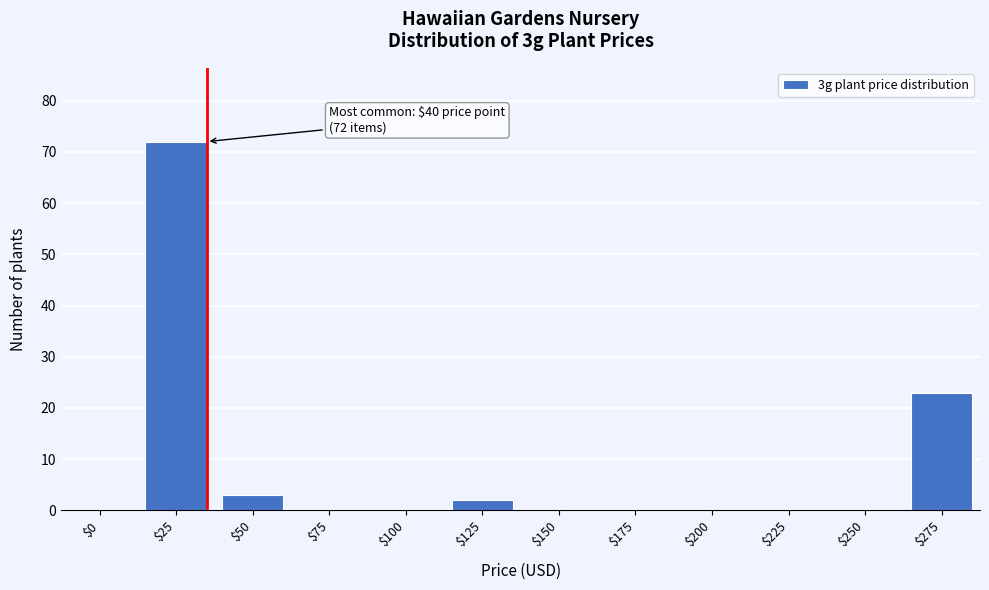

What is the sum of all values?

100